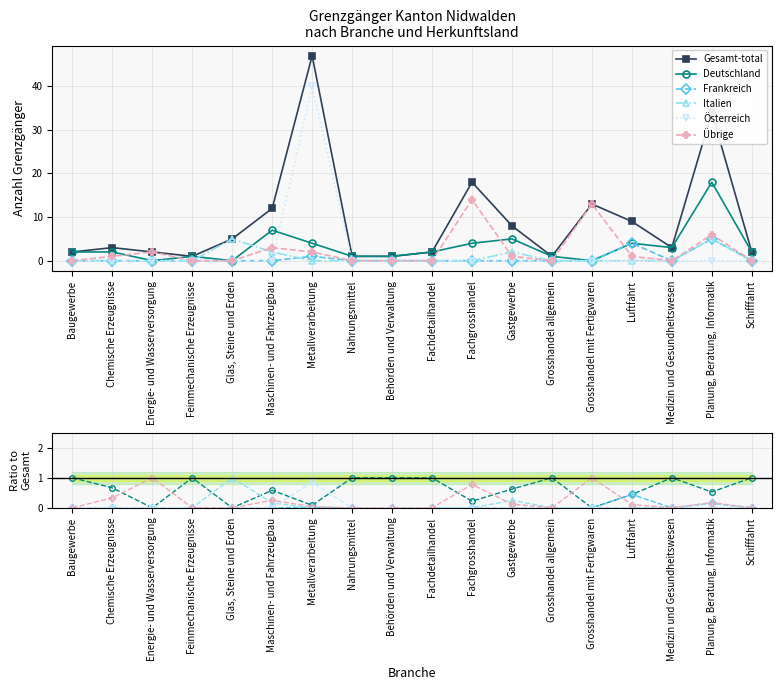

At which category is the sum across all series the highest?

Metallverarbeitung